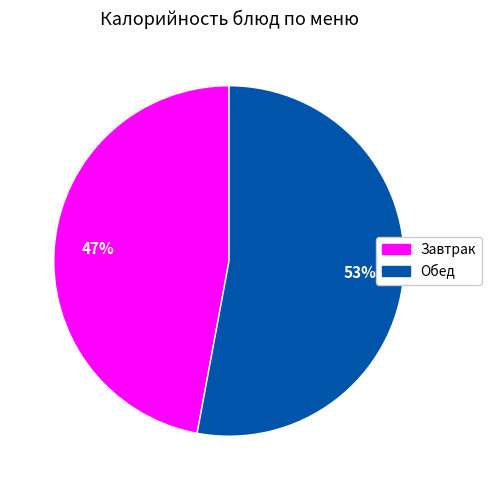

Is there any slice that represents more than half of the pie?

Yes